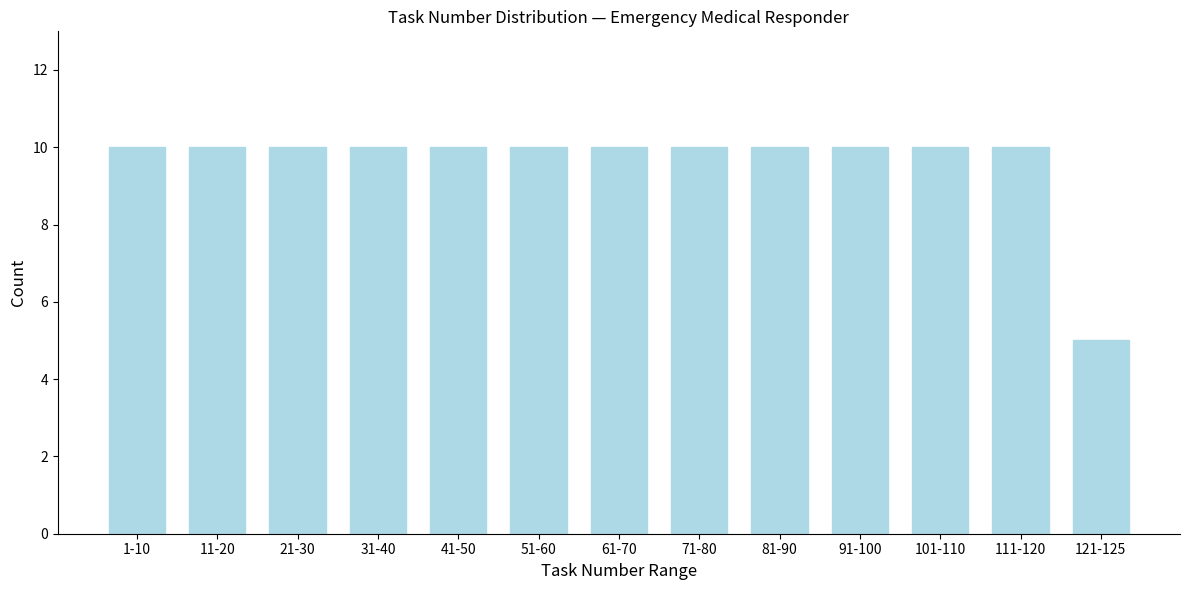

Reading left to right, transcribe all the data shown in this chart.

1-10=10	11-20=10	21-30=10	31-40=10	41-50=10	51-60=10	61-70=10	71-80=10	81-90=10	91-100=10	101-110=10	111-120=10	121-125=5